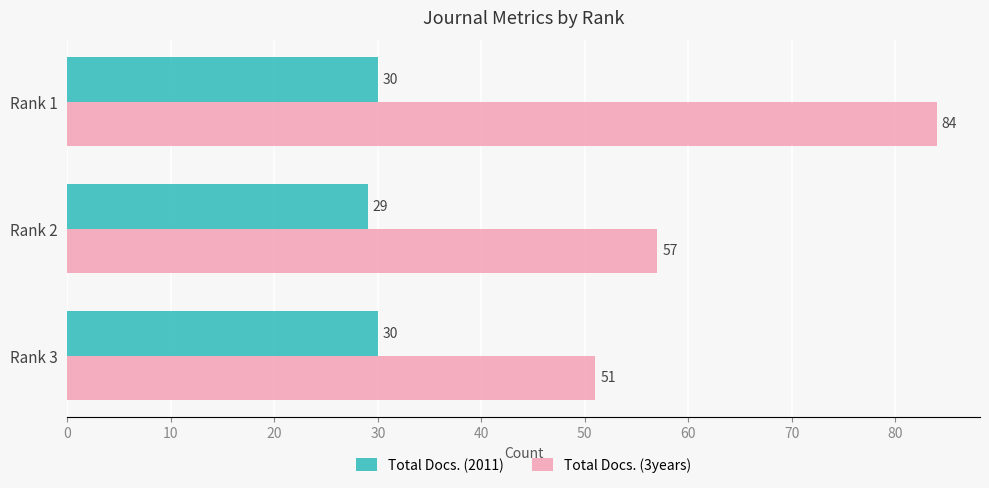

At which label is Total Docs. (2011) closest to 29?

Rank 2